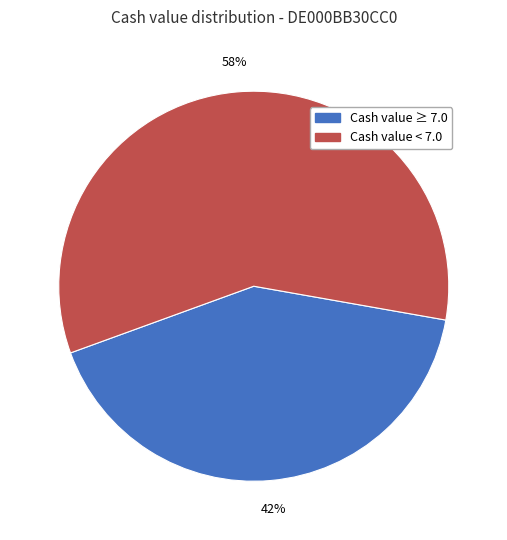

Is the sum of Cash value < 7.0 and Cash value ≥ 7.0 greater than half?

Yes